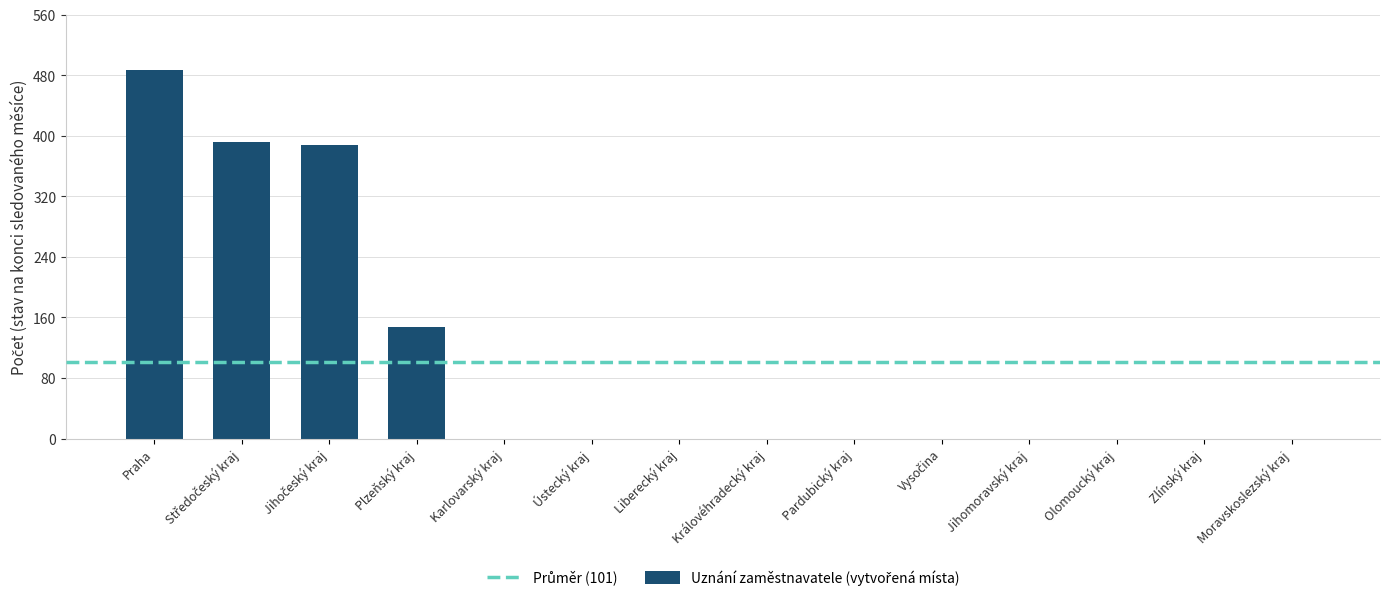

Where is the data nearest to the value 243?

Plzeňský kraj